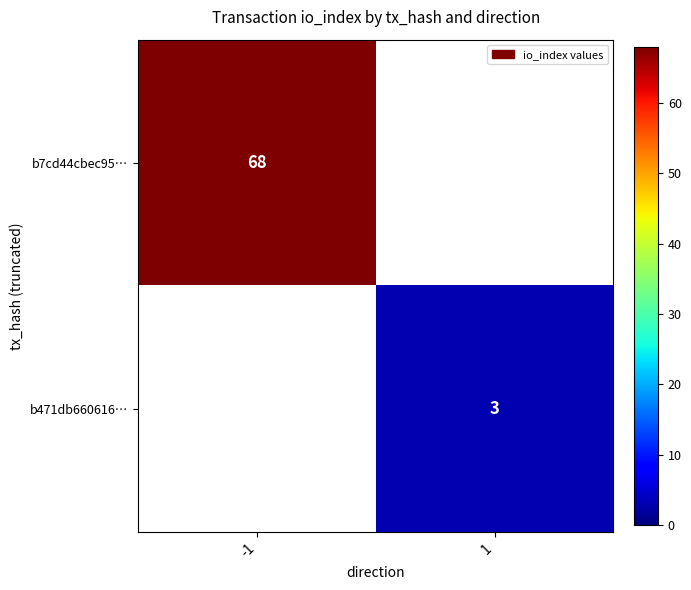

True or false: b7cd44cbec95… has a value of 68 at -1.

True